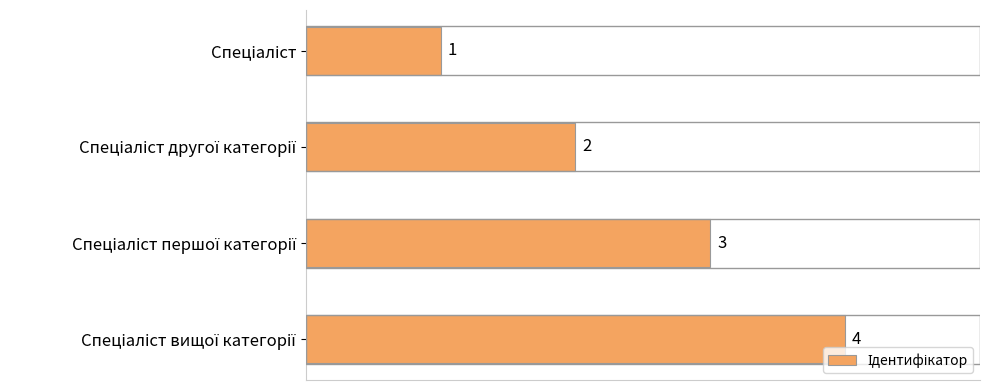

What is the maximum value shown in the chart?

4